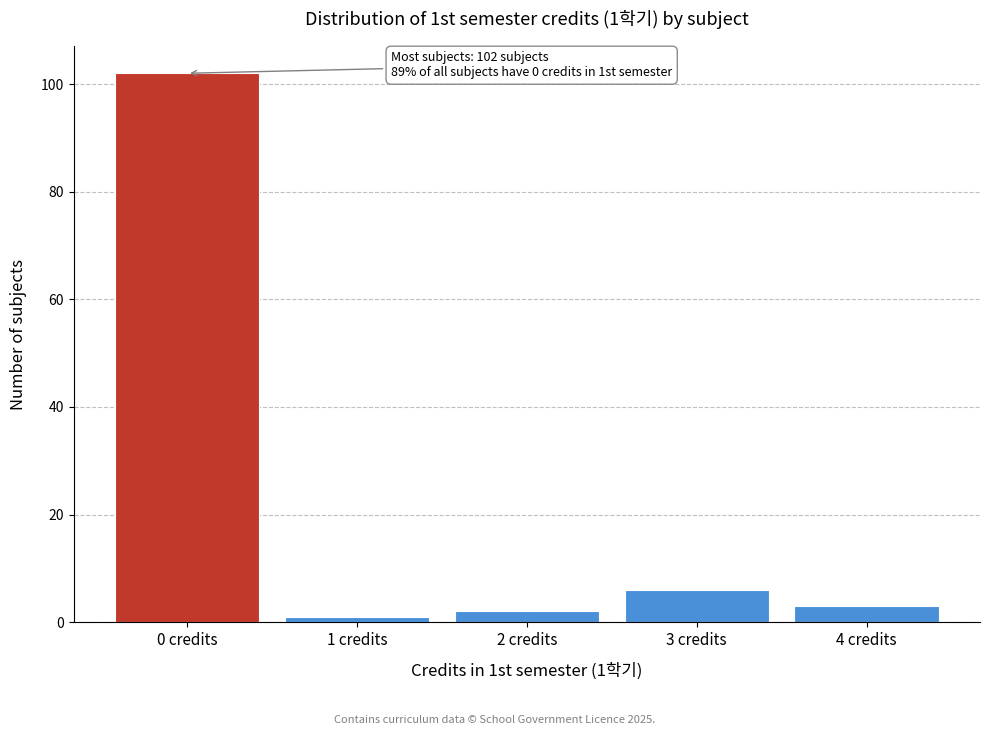

Reading left to right, transcribe all the data shown in this chart.

0 credits=102	1 credits=1	2 credits=2	3 credits=6	4 credits=3